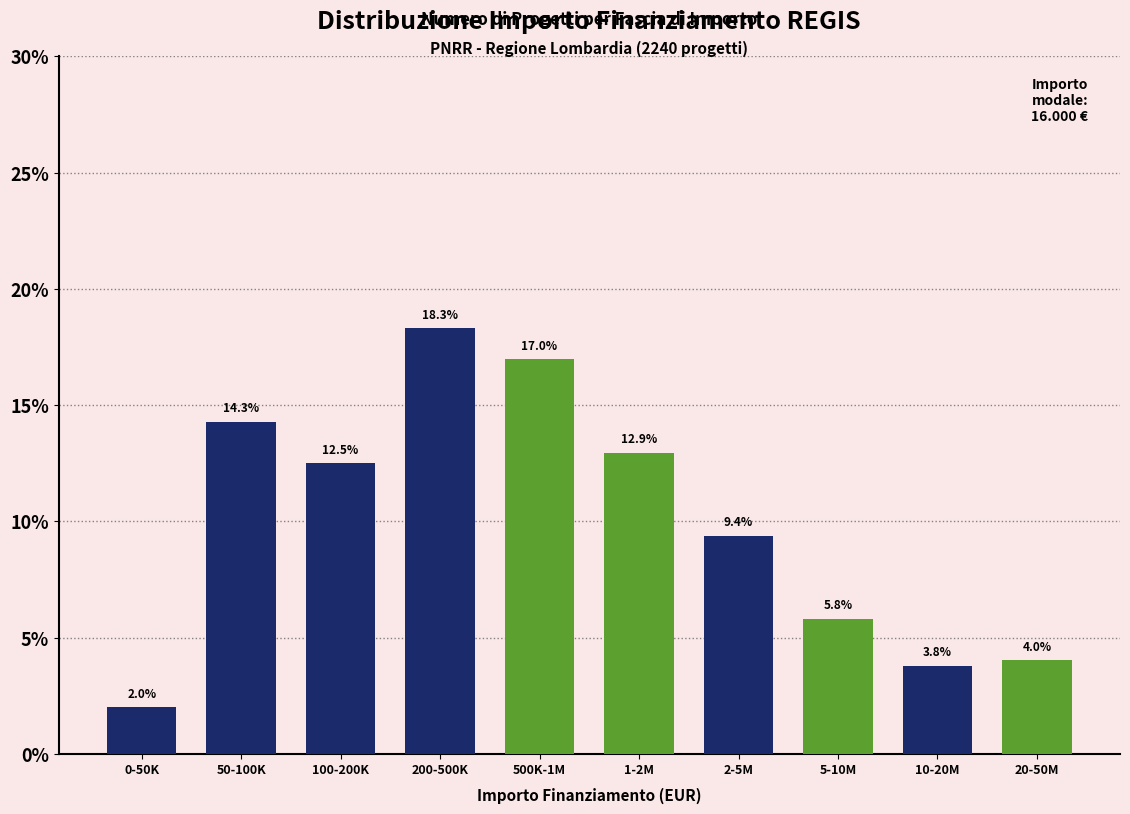

Reading left to right, what are all the values shown in this chart?

0-50K=2.0	50-100K=14.3	100-200K=12.5	200-500K=18.3	500K-1M=17.0	1-2M=12.9	2-5M=9.4	5-10M=5.8	10-20M=3.8	20-50M=4.0